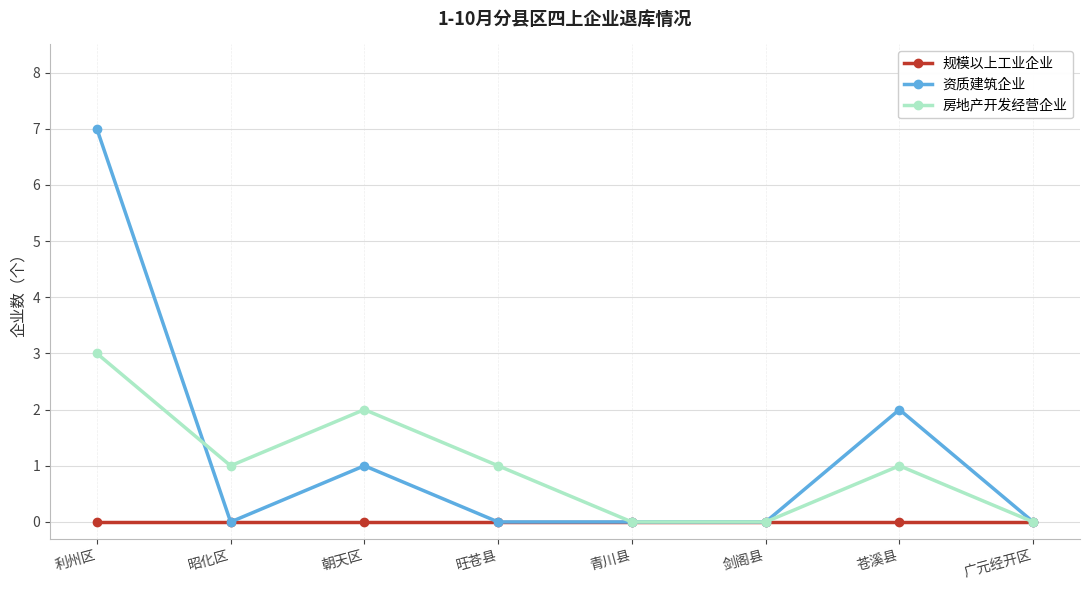

Is it true that 房地产开发经营企业 equals 1 at 旺苍县?

True